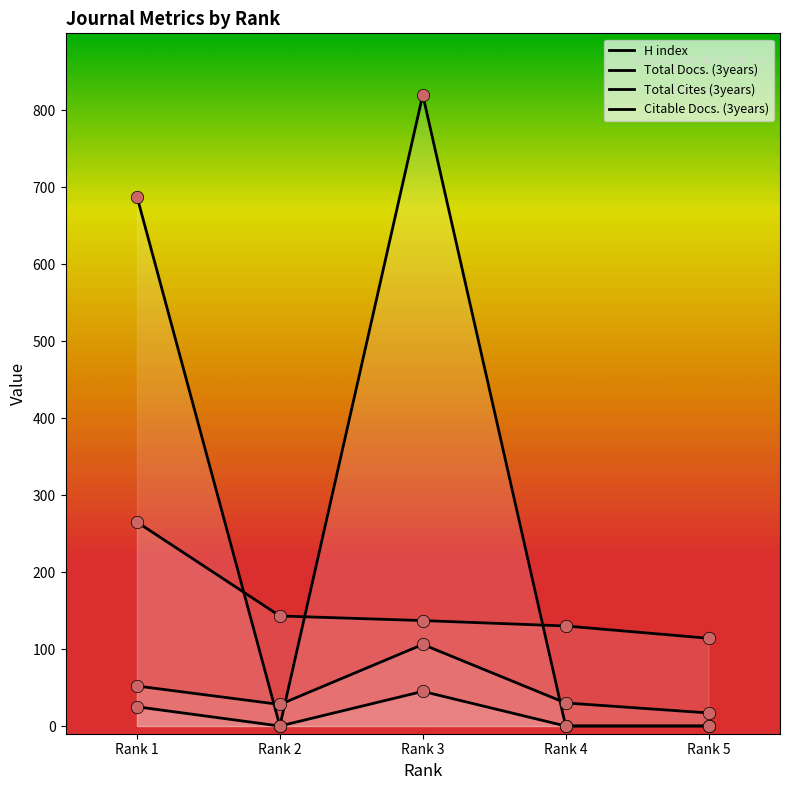

Which series has the largest Y range (max minus min)?

Total Cites (3years)